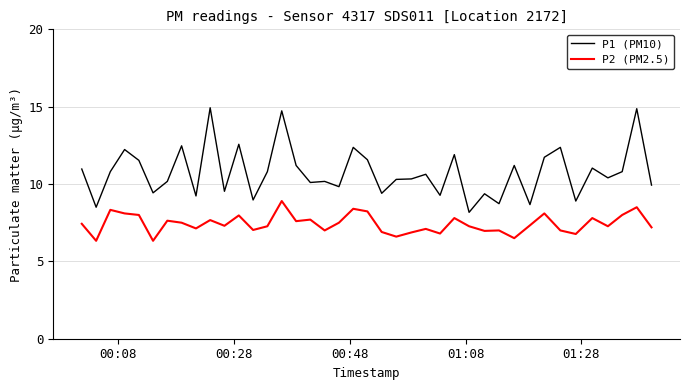

True or false: P1 (PM10) and P2 (PM2.5) intersect in this chart.

False